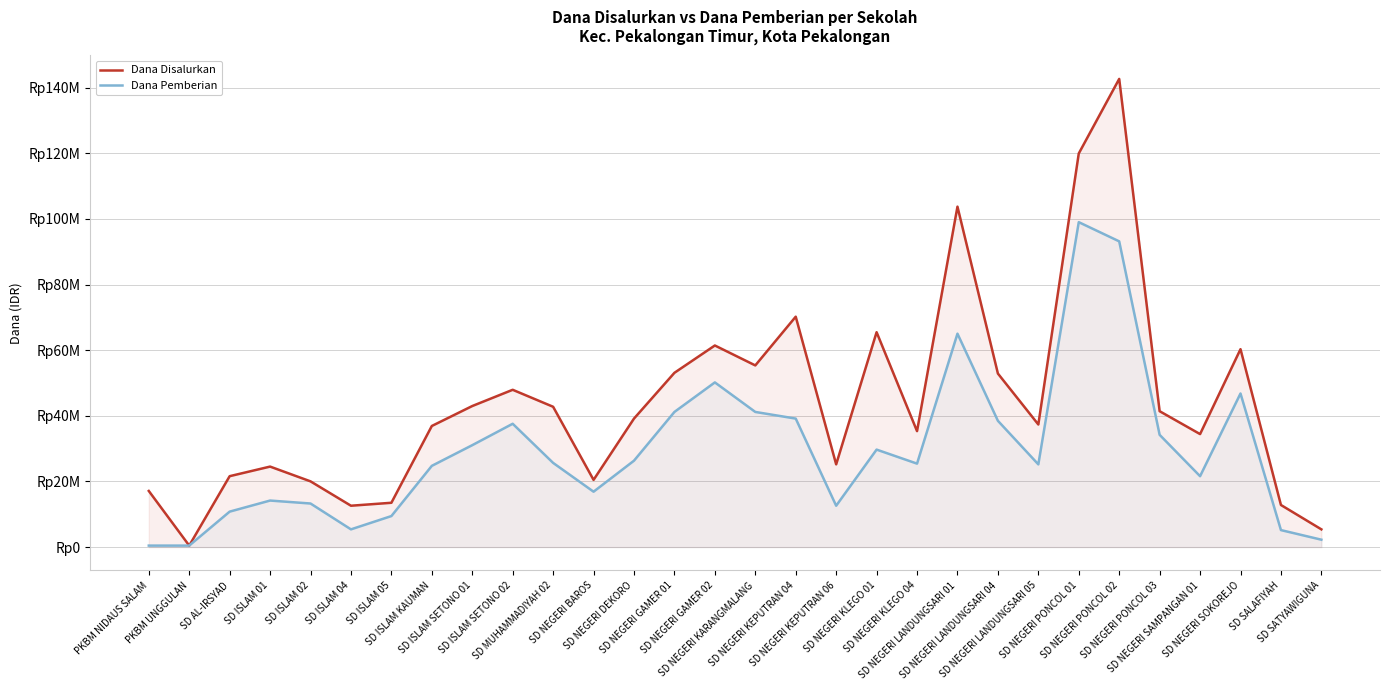

How many values in the Dana Pemberian series exceed 25650000?

14